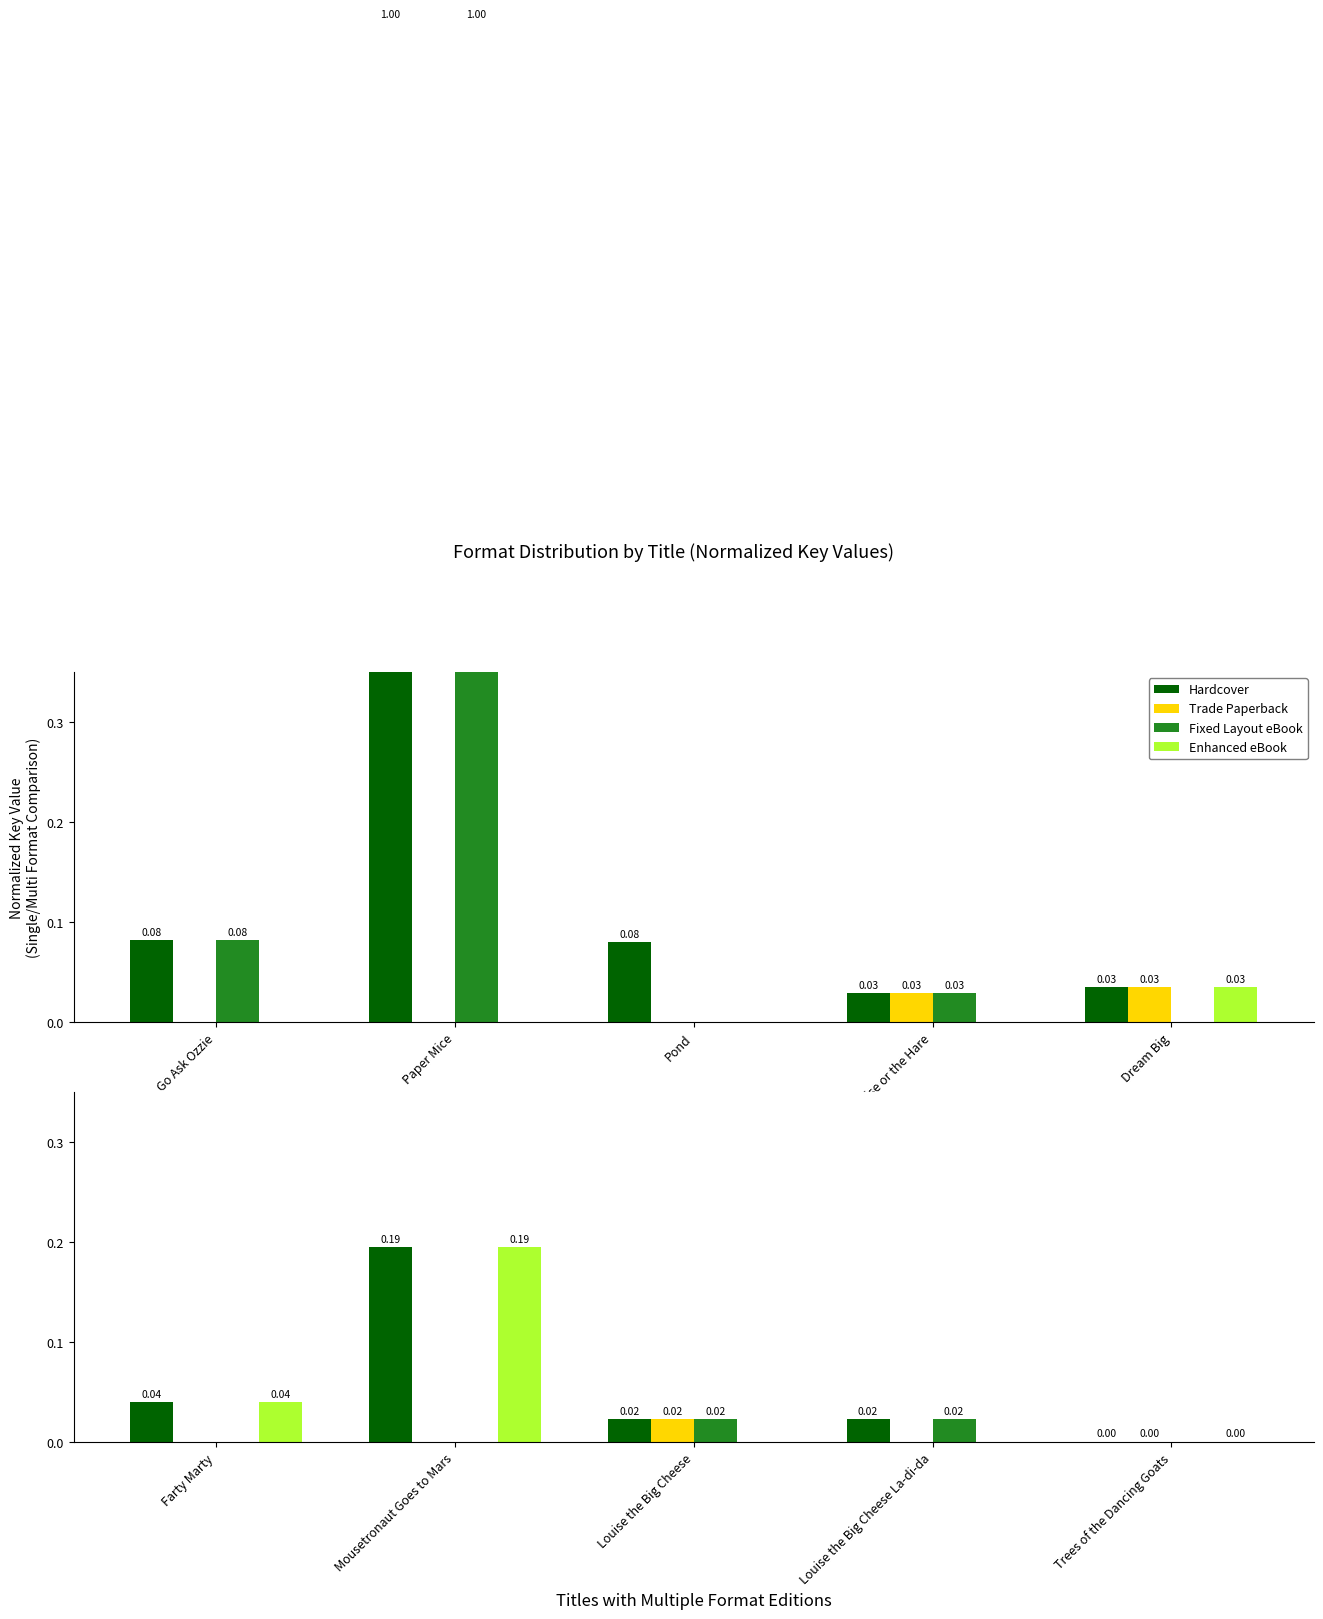

How many bars are there in total?

20